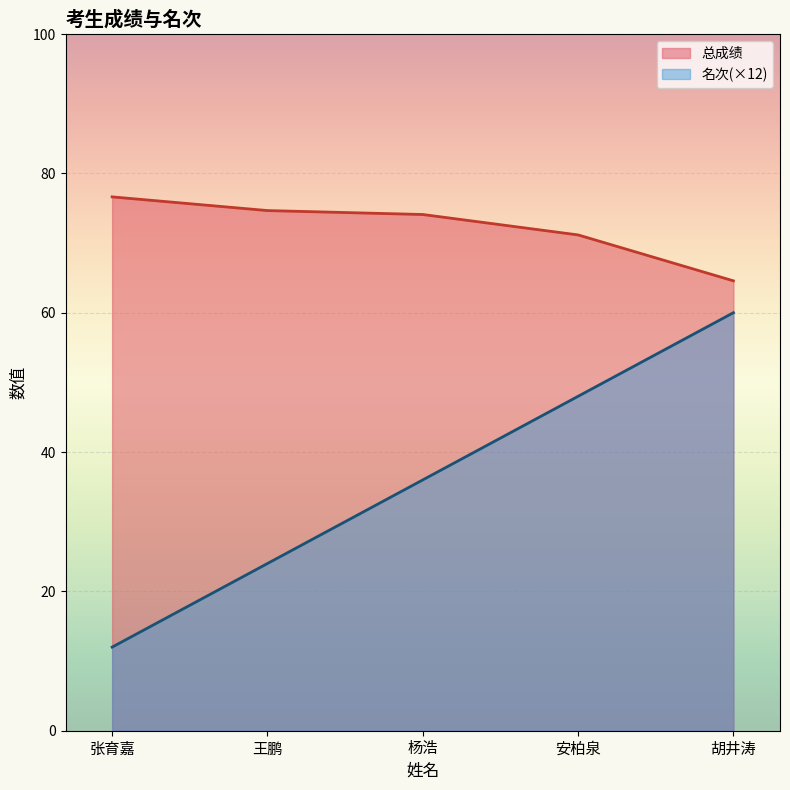

How many data points in 总成绩 are less than 74?

2